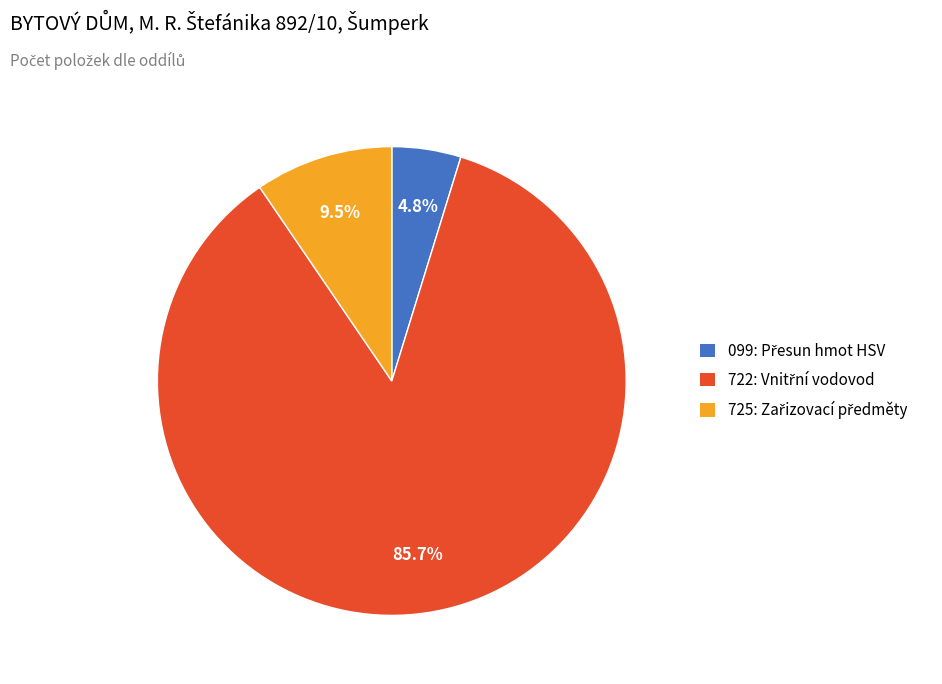

Does any single category account for the majority?

Yes